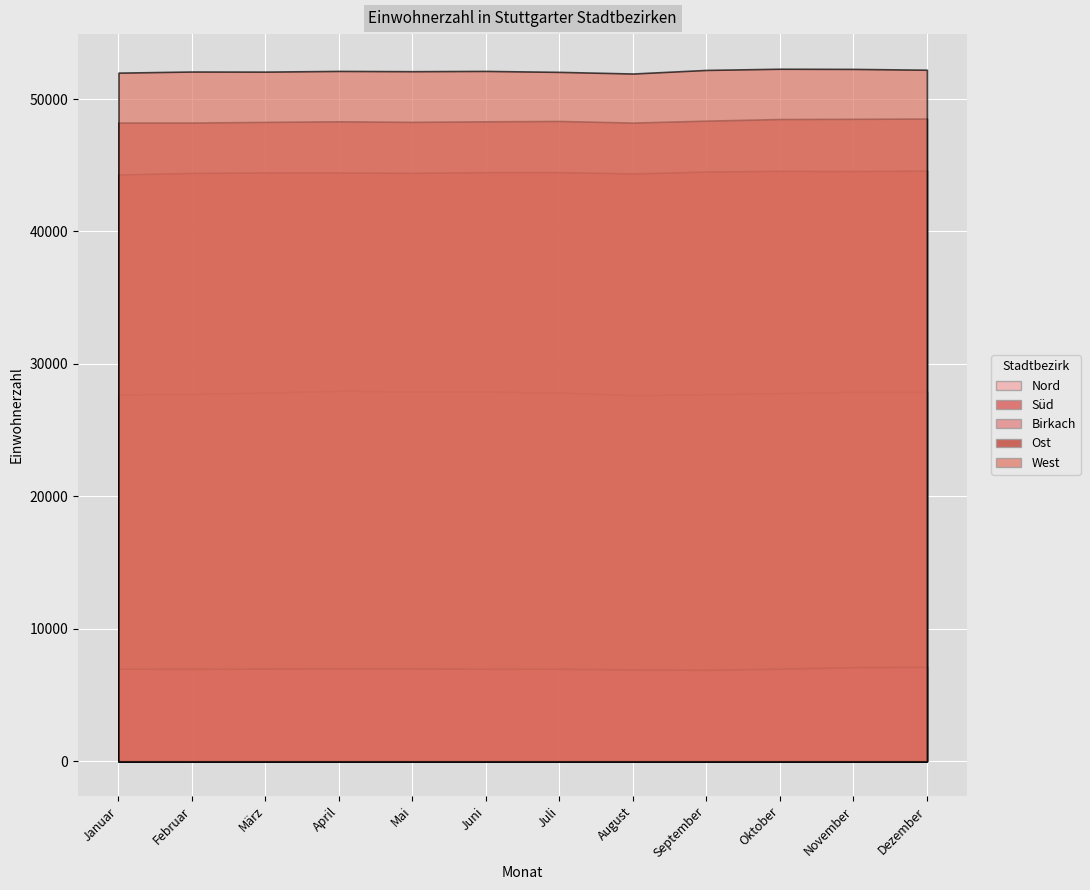

What are all the series names shown in the legend?

Nord, Süd, Birkach, Ost, West